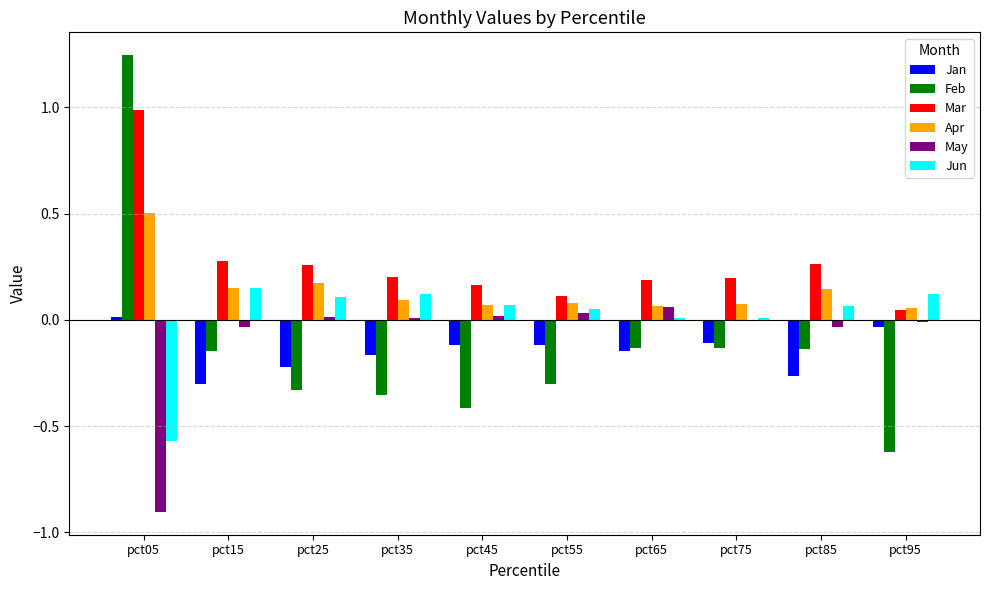

Does the chart contain stacked bars?

No